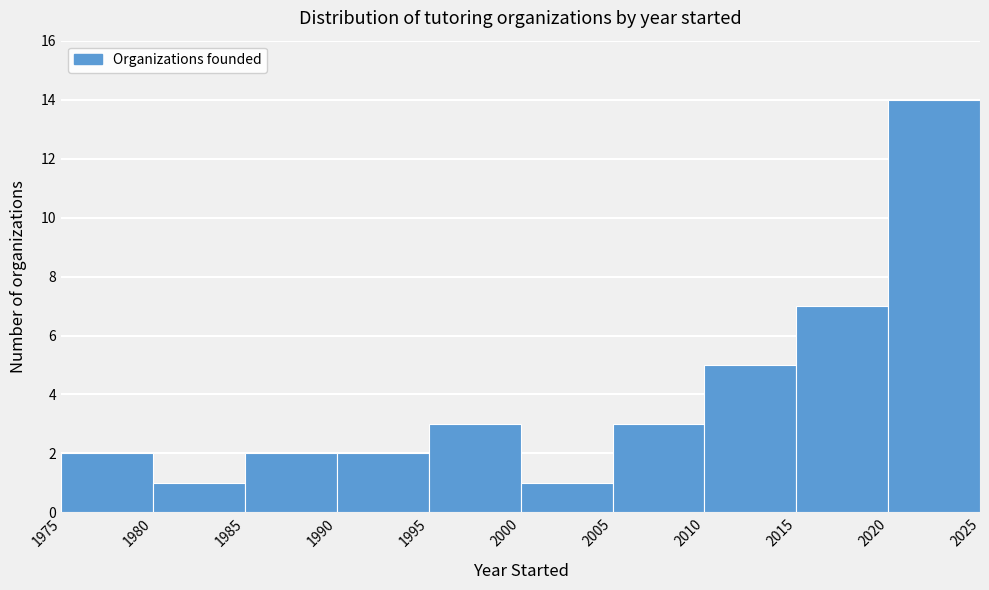

Reading left to right, list every bar in this chart as the range it spans on the x-axis followed by its height. The values are not printed on the chart, so give them approximately, as read against the axis.

1975 to 1980: 2
1980 to 1985: 1
1985 to 1990: 2
1990 to 1995: 2
1995 to 2000: 3
2000 to 2005: 1
2005 to 2010: 3
2010 to 2015: 5
2015 to 2020: 7
2020 to 2025: 14